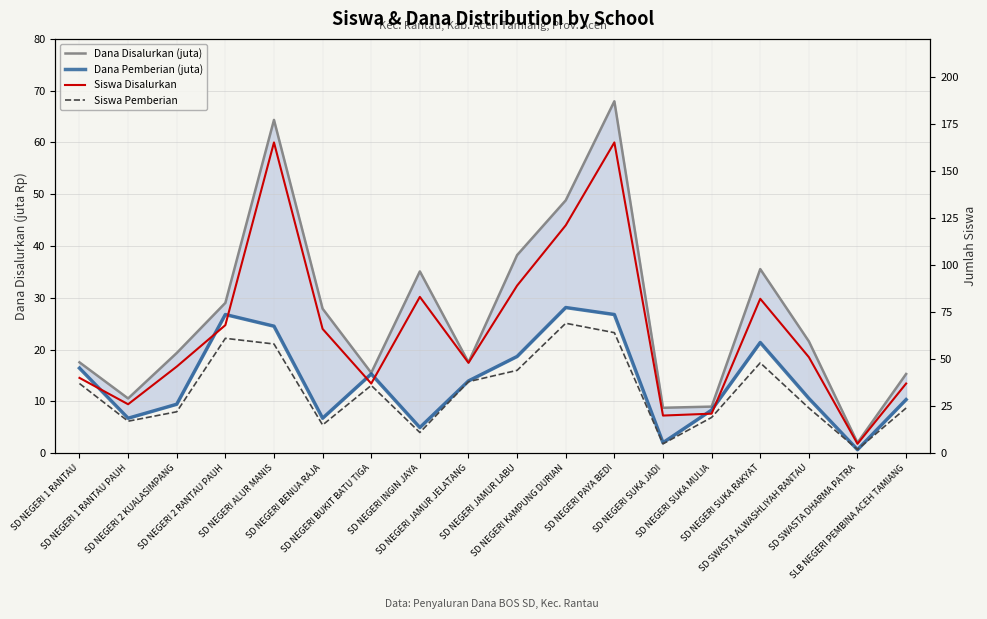

Reading left to right, transcribe all the data shown in this chart.

Dana Disalurkan (juta): 17.6	10.6	19.4	29.0	64.3	27.9	15.5	35.1	17.6	38.2	48.8	68.0	8.8	9.0	35.5	21.6	2.0	15.3
Dana Pemberian (juta): 16.4	6.8	9.4	26.8	24.5	6.8	15.3	5.0	13.9	18.7	28.1	26.8	2.0	8.3	21.4	10.6	0.7	10.3
Siswa Disalurkan: 40.0	26.0	46.0	68.0	165.0	66.0	37.0	83.0	48.0	89.0	121.0	165.0	20.0	21.0	82.0	51.0	5.0	37.0
Siswa Pemberian: 37.0	17.0	22.0	61.0	58.0	15.0	36.0	11.0	38.0	44.0	69.0	64.0	5.0	19.0	48.0	24.0	2.0	24.0